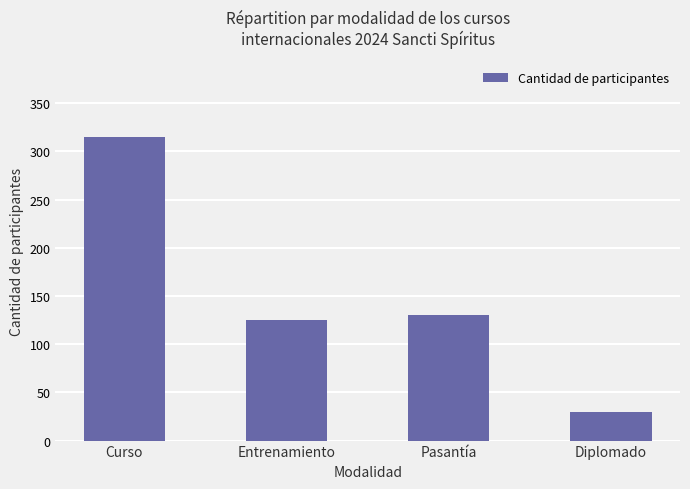

What is the sum of the values at Pasantía and Curso?

445